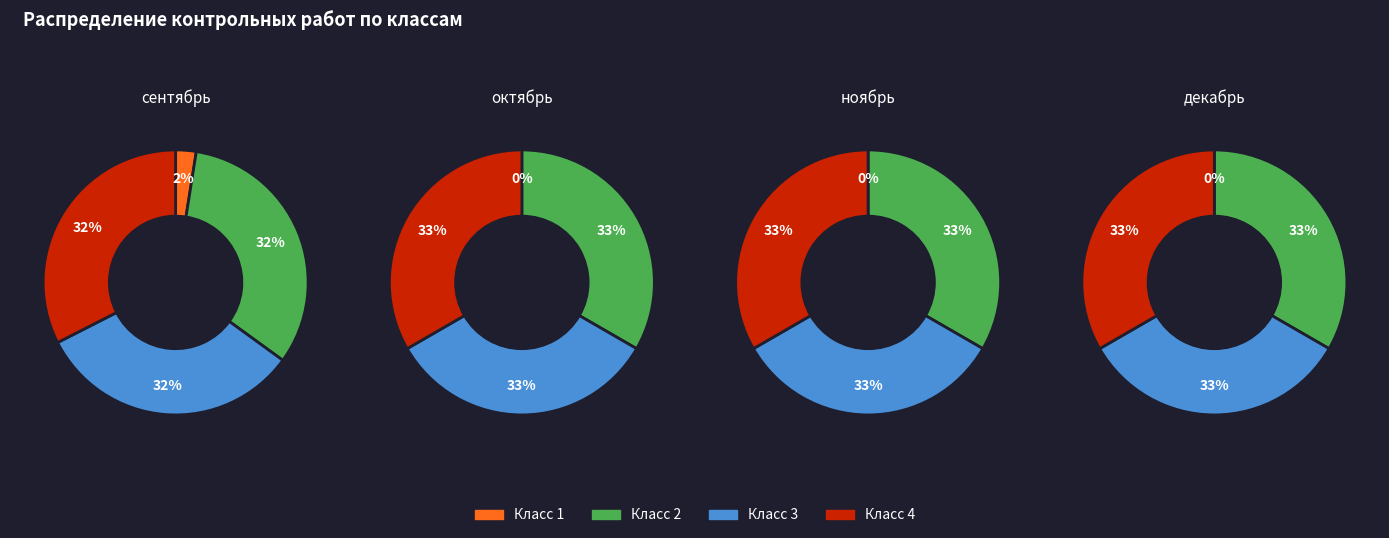

Between Класс 2 and Класс 3, which series saw the biggest shift?

сентябрь